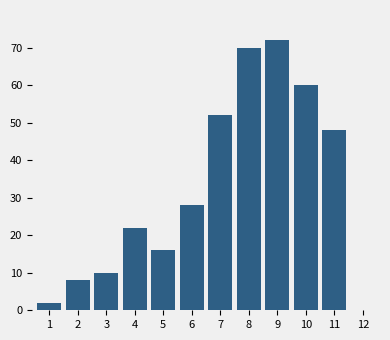

Reading right to left, transcribe all the data shown in this chart.

11=48	10=60	9=72	8=70	7=52	6=28	5=16	4=22	3=10	2=8	1=2